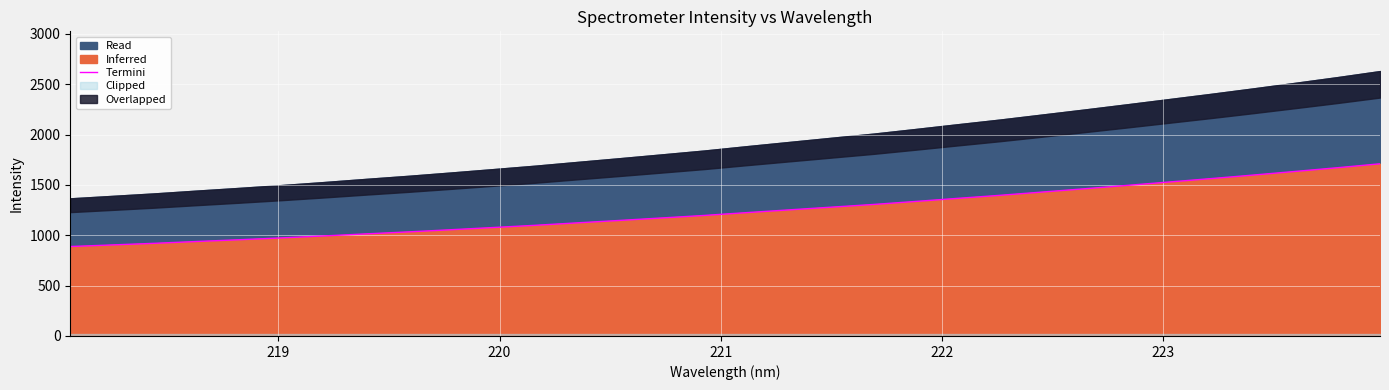

What is the highest value of the Termini series?

1709.5